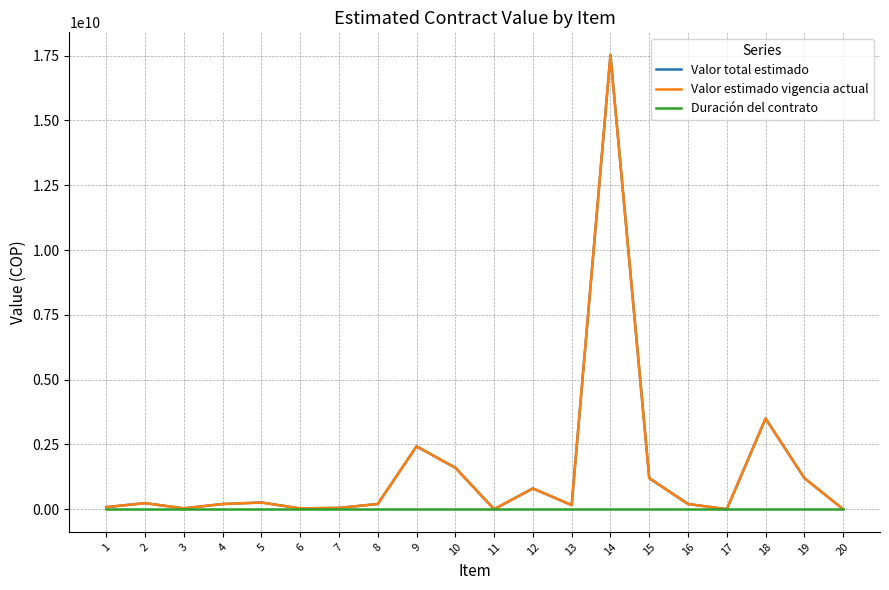

Does the chart display data point markers on the line(s)?

No